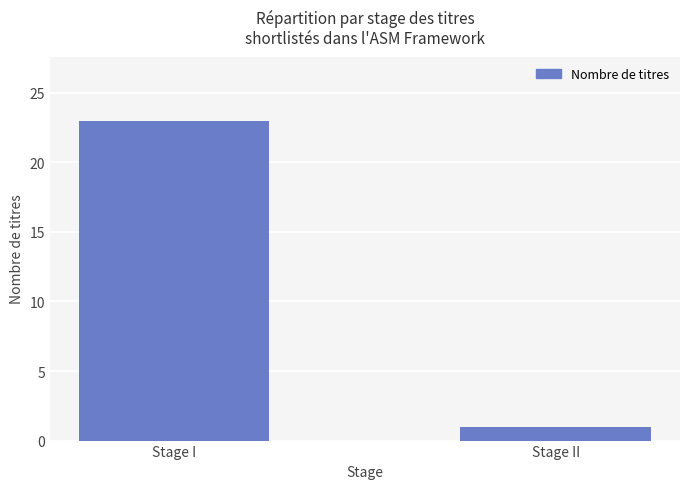

What is the smallest value displayed?

1